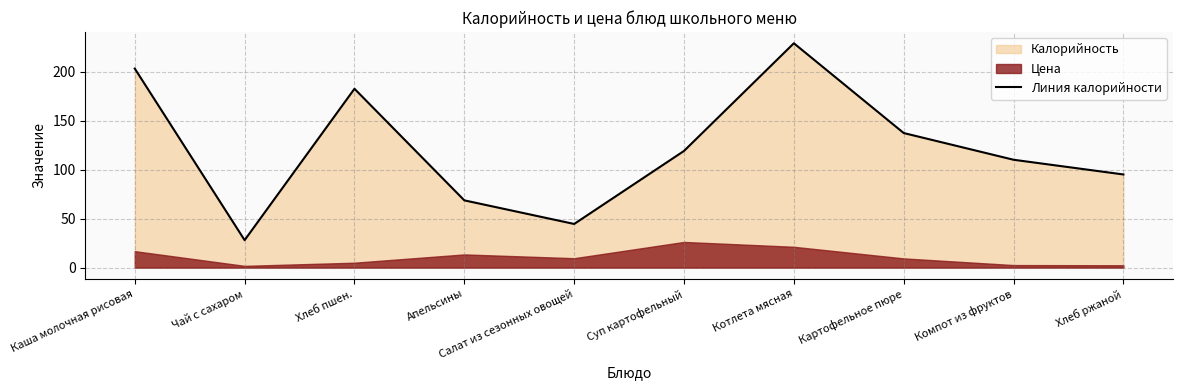

True or false: the data shows 95.0 at Хлеб ржаной.

True